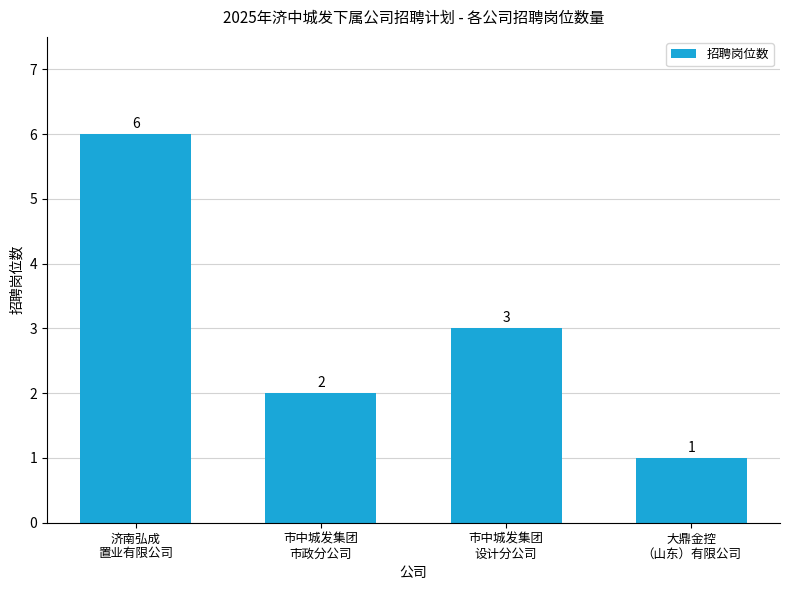

Which label corresponds to the smallest value in the chart?

大鼎金控
（山东）有限公司